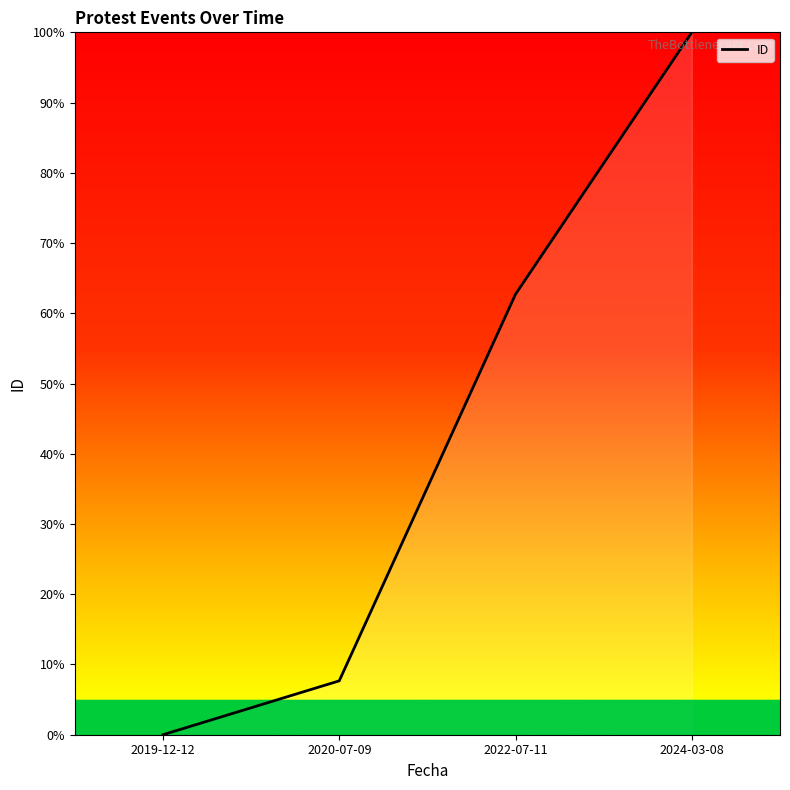

Between 2019-12-12 and 2020-07-09, which is larger?

2020-07-09